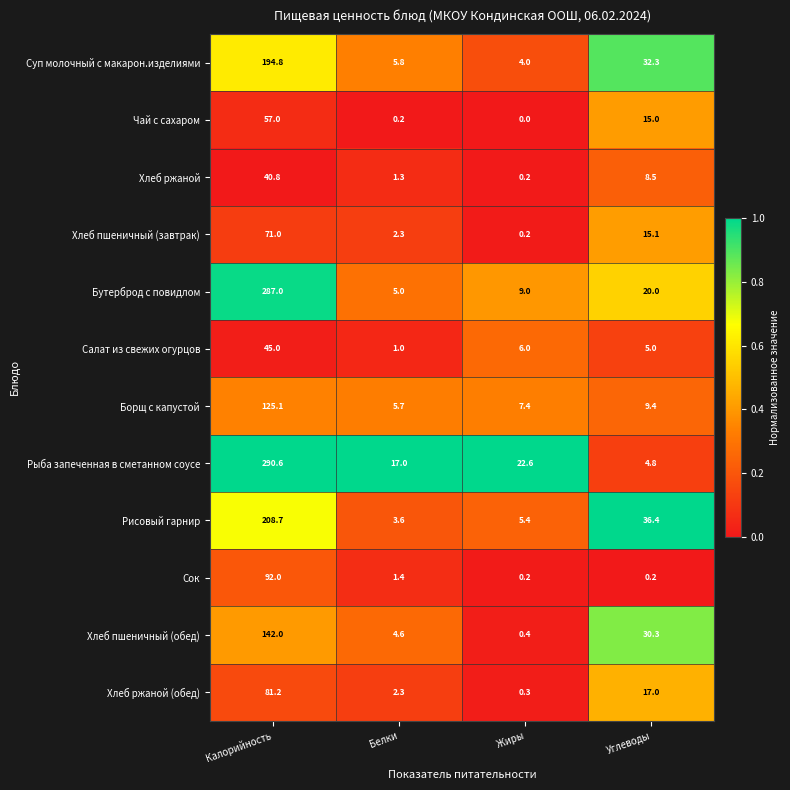

The Чай с сахаром series shows -22.1 at Жиры. True or false?

False